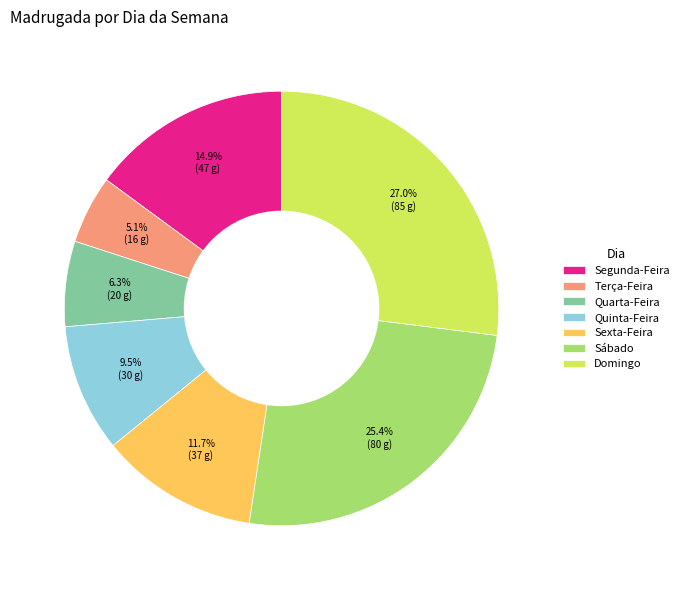

To the nearest percent, what percentage of the pie is Terça-Feira?

5%